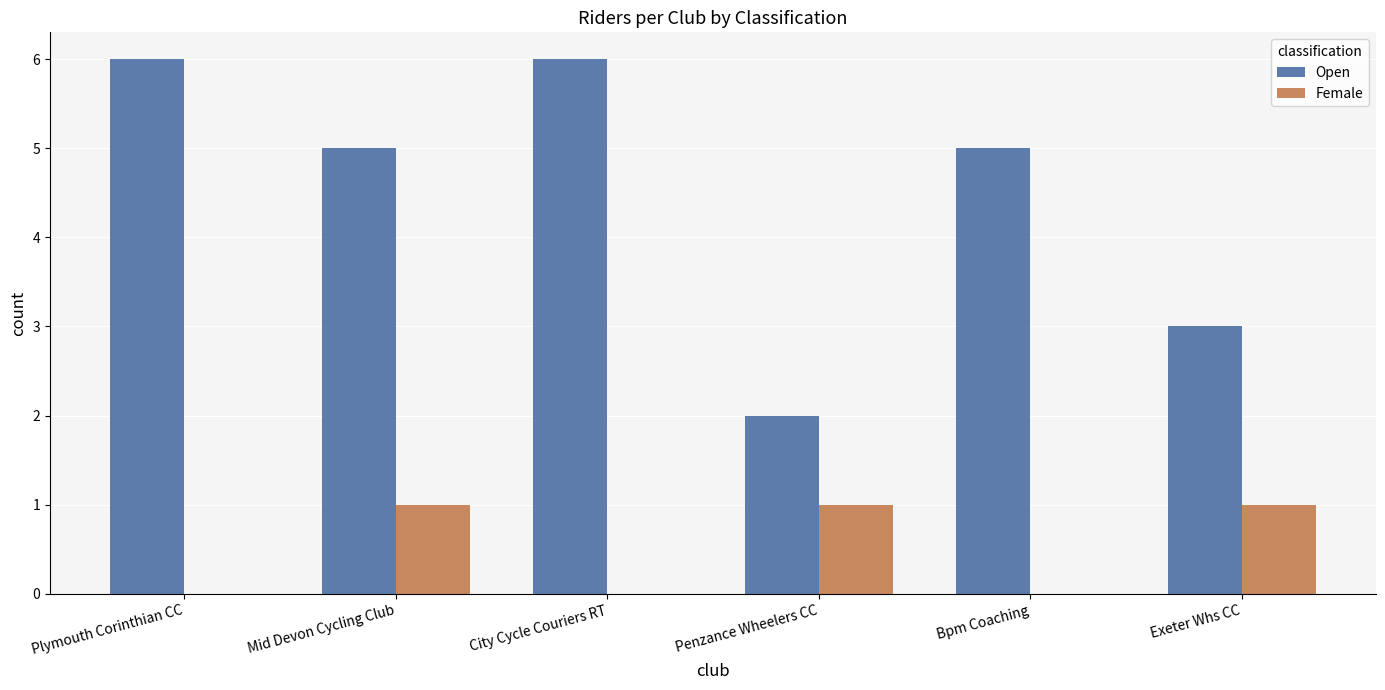

What is the sum of all Open values?

27